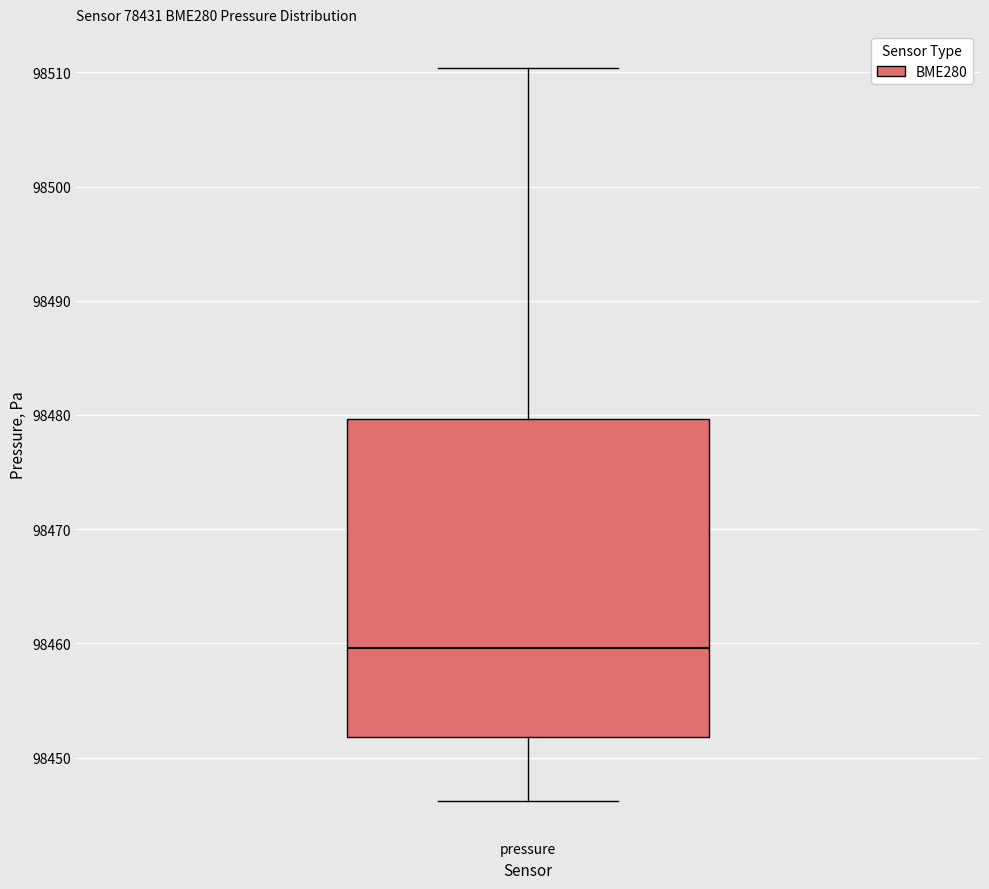

Transcribe this box plot: give where the median line is, the range the box spans, and where the two whiskers end, as read against the y-axis. The values are not printed on the chart, so give them approximately, as read against the axis.

median 98460, box 98452 to 98480, whiskers 98446 to 98510